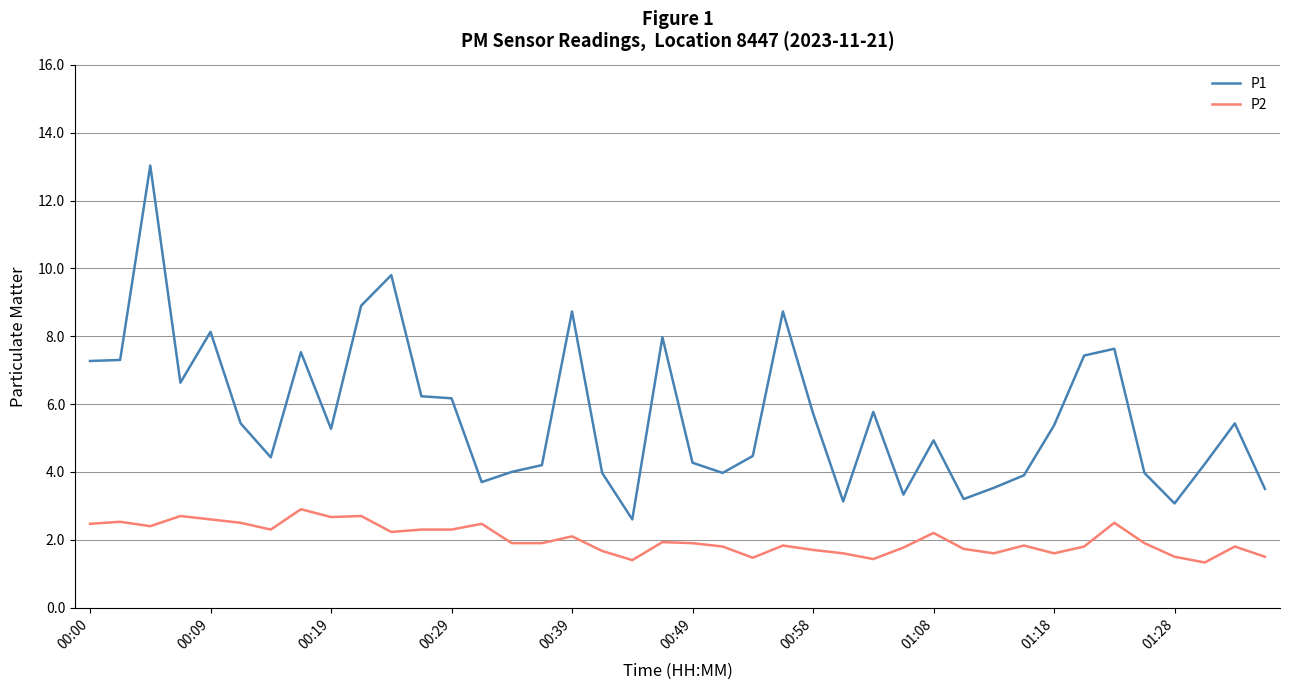

Which series has the largest total across all categories?

P1